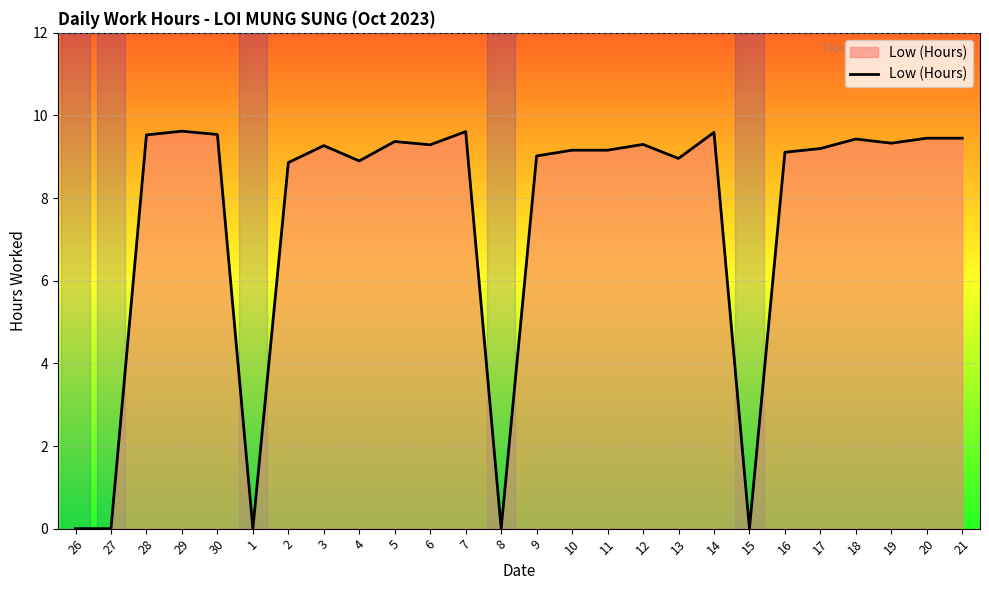

Read the value at 4.

8.9